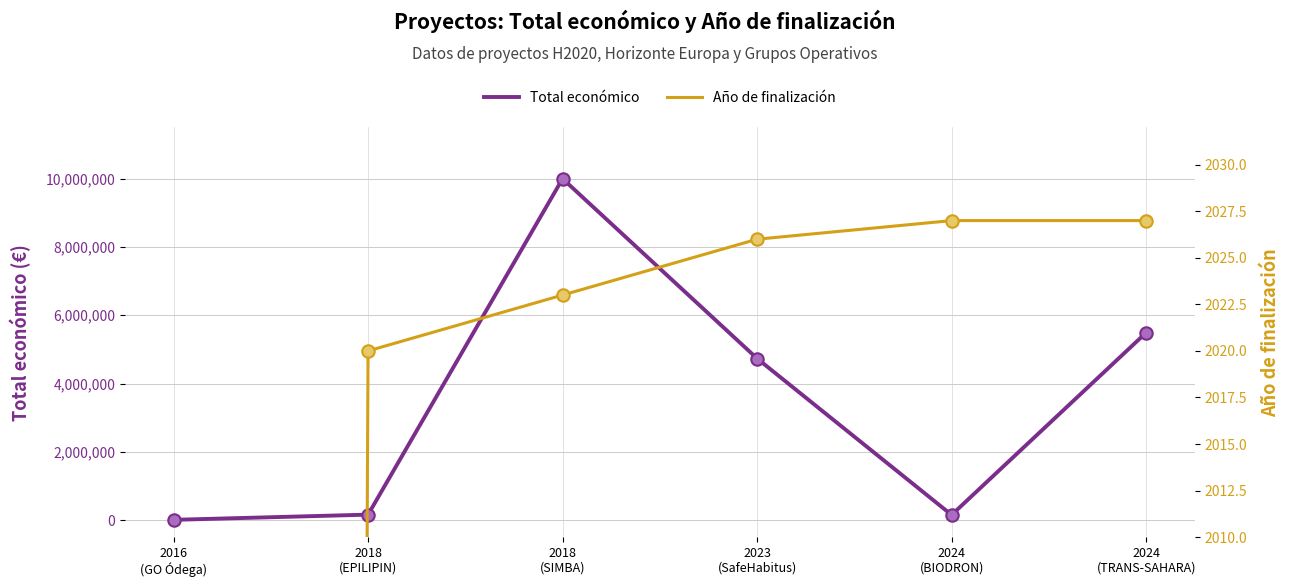

What are all the series names shown in the legend?

Total económico, Año de finalización